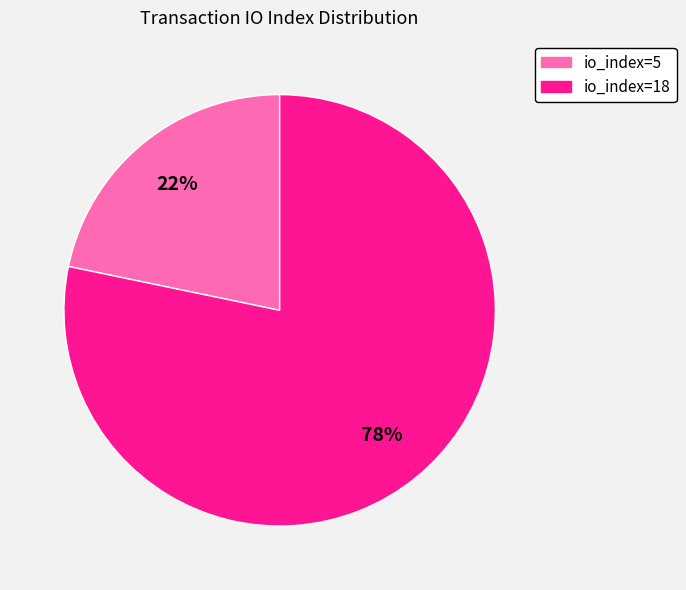

To the nearest percent, what is the combined percentage of io_index=5 and io_index=18?

100%